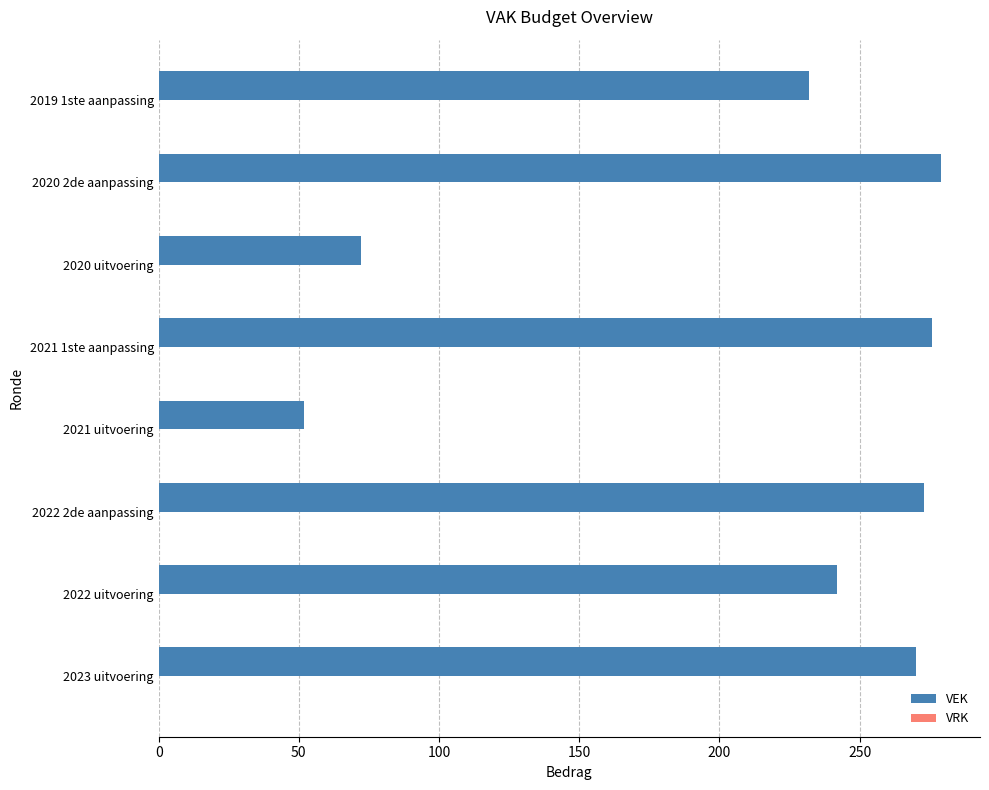

At which label is the value closest to 165?

2019 1ste aanpassing